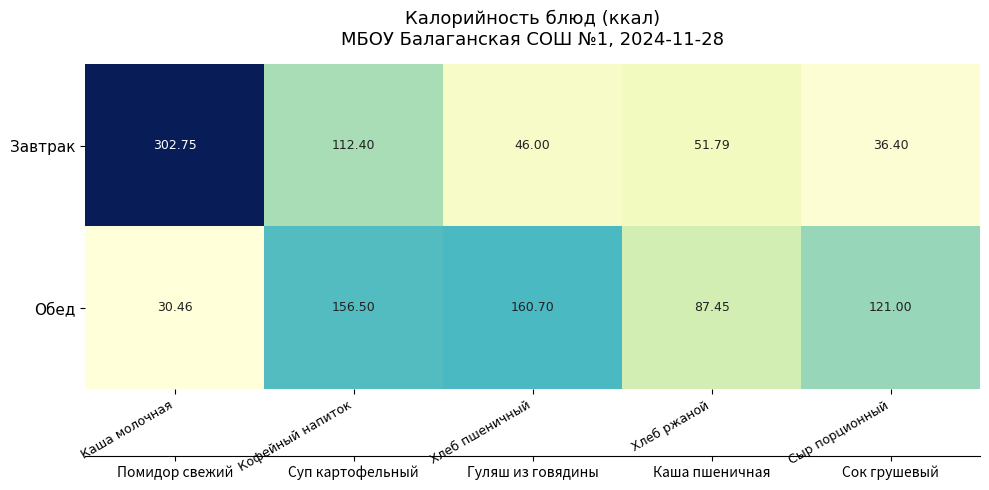

Which series has the largest range (max minus min)?

Завтрак